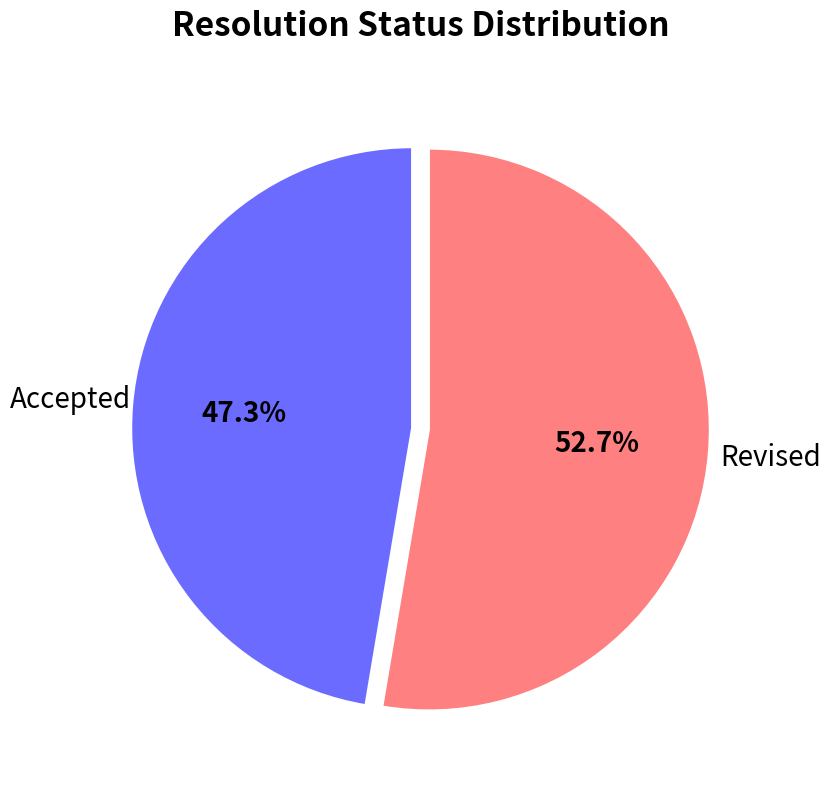

Rank the categories by value from highest to lowest.

Revised, Accepted